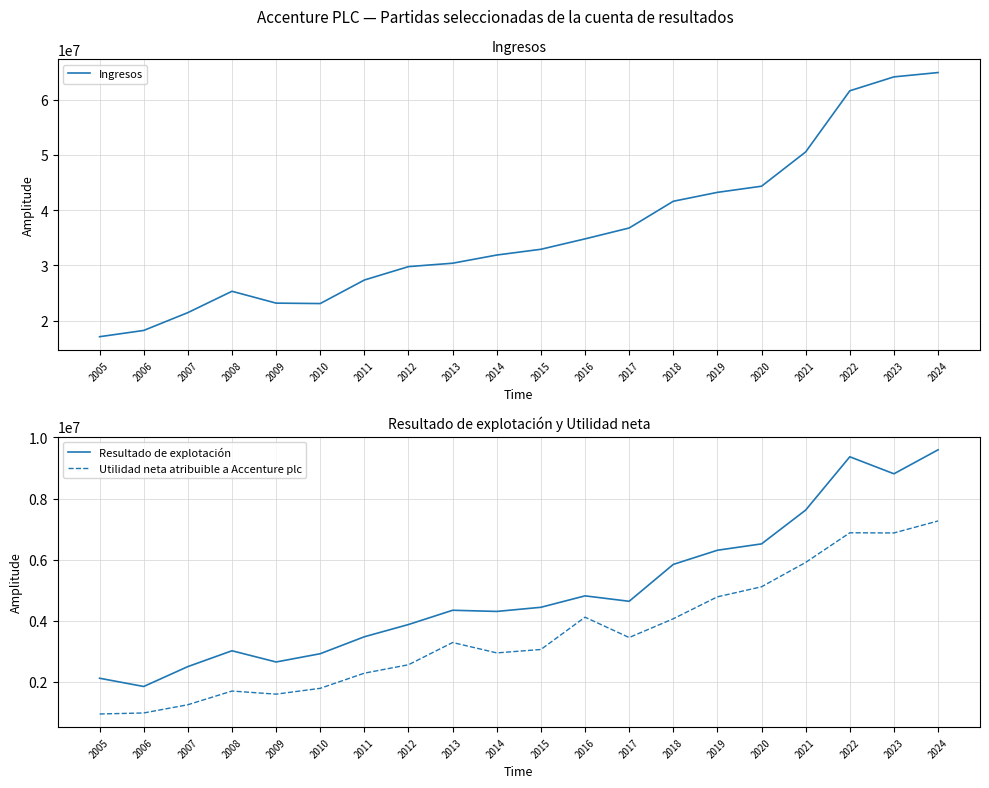

True or false: Ingresos and Utilidad neta atribuible a Accenture plc intersect in this chart.

False